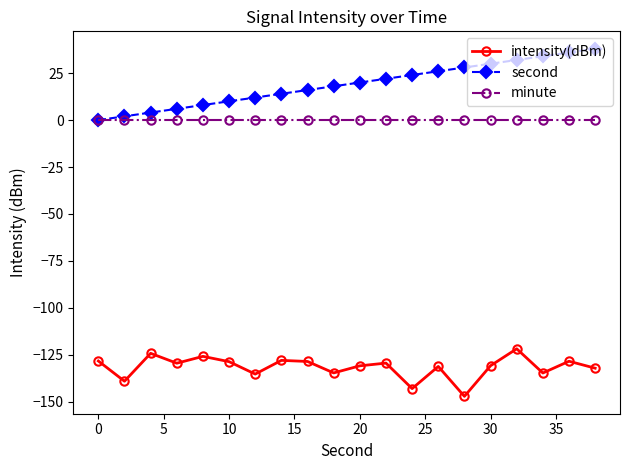

What is the value of the second point at the 13th from the left?

24.0